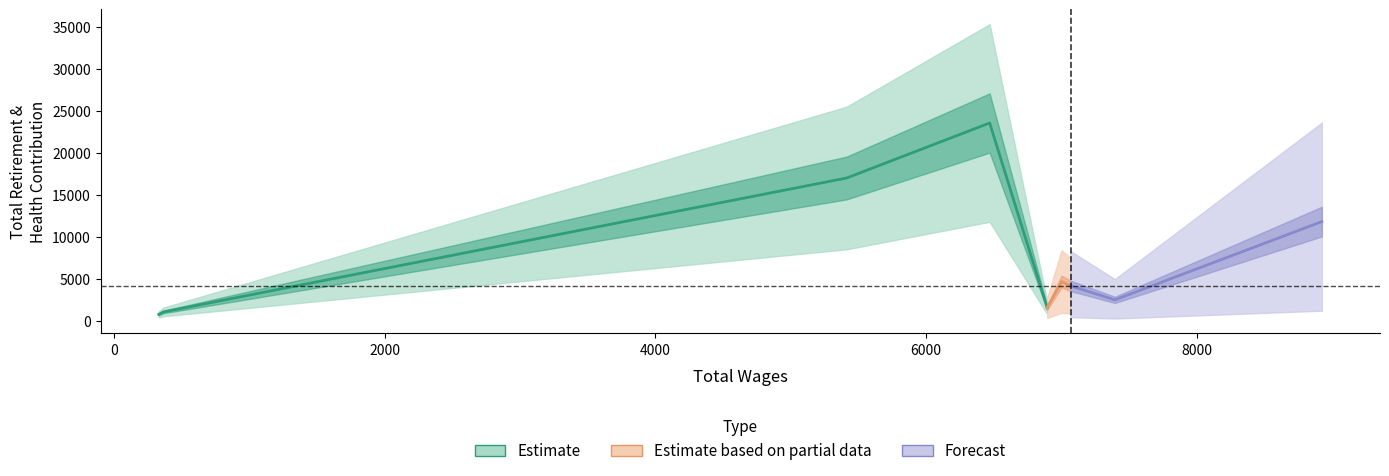

At which category does the data reach its first local peak?

6470